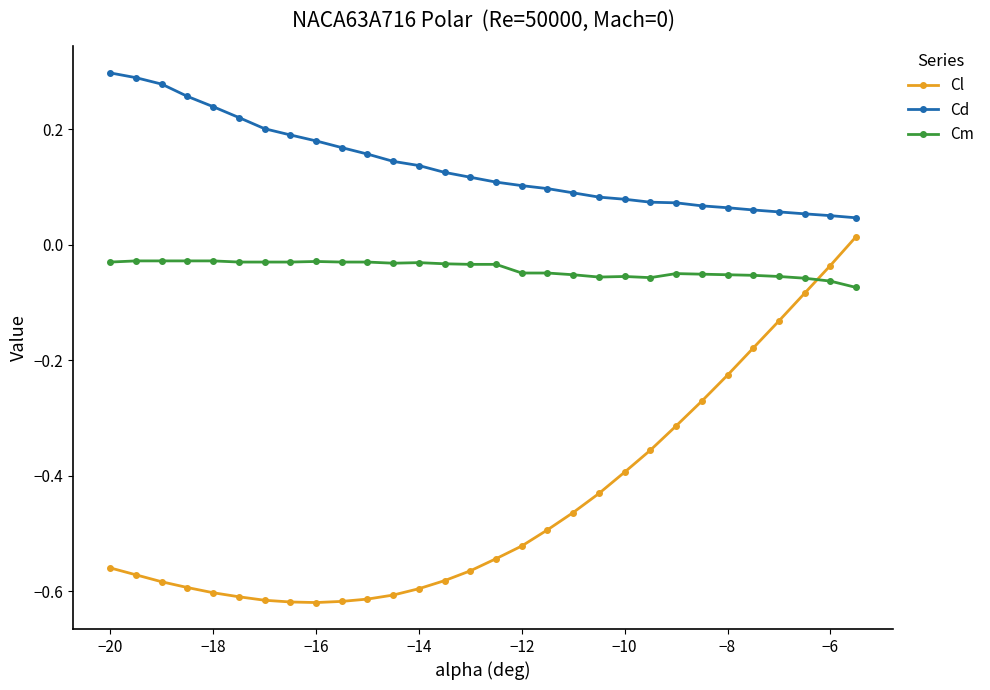

Which series has the widest spread of values?

Cl